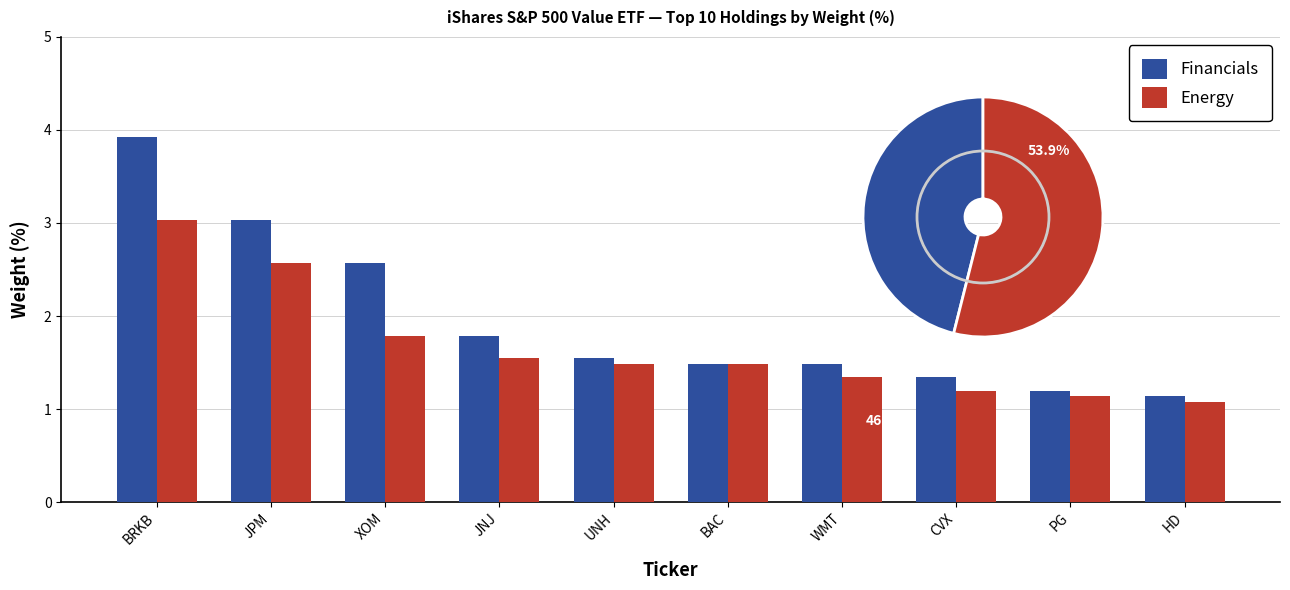

What is the sum of the Financials values at CVX and JNJ?

3.1